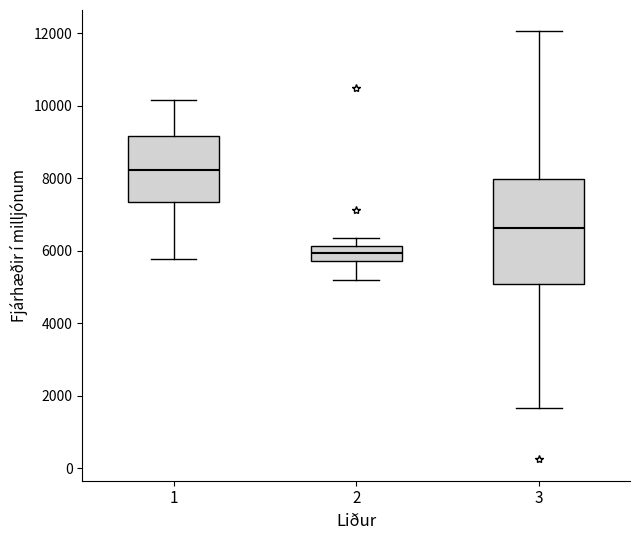

Reading left to right, transcribe this box plot: for each box, give where its median line is, the range the box spans, and where its two whiskers end, as read against the y-axis. The values are not printed on the chart, so give them approximately, as read against the axis.

1: median 8200, box 7400 to 9200, whiskers 5800 to 10200
2: median 6000, box 5800 to 6200, whiskers 5200 to 6400
3: median 6600, box 5000 to 8000, whiskers 1600 to 12000